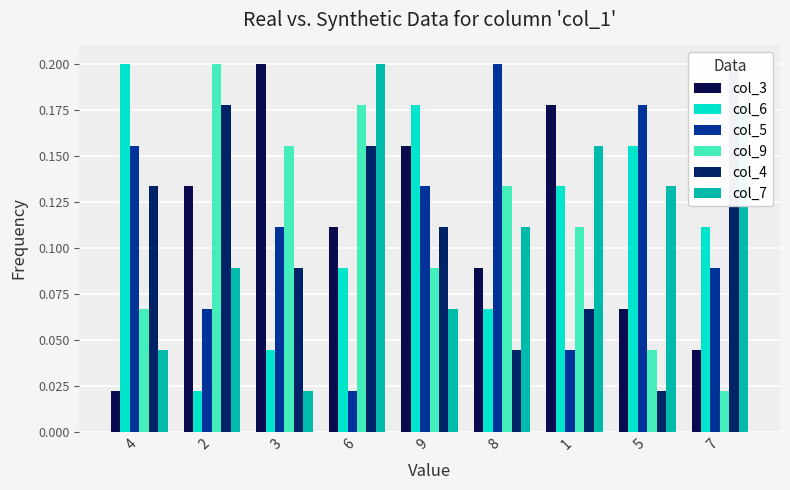

At which category is the sum across all series the highest?

6